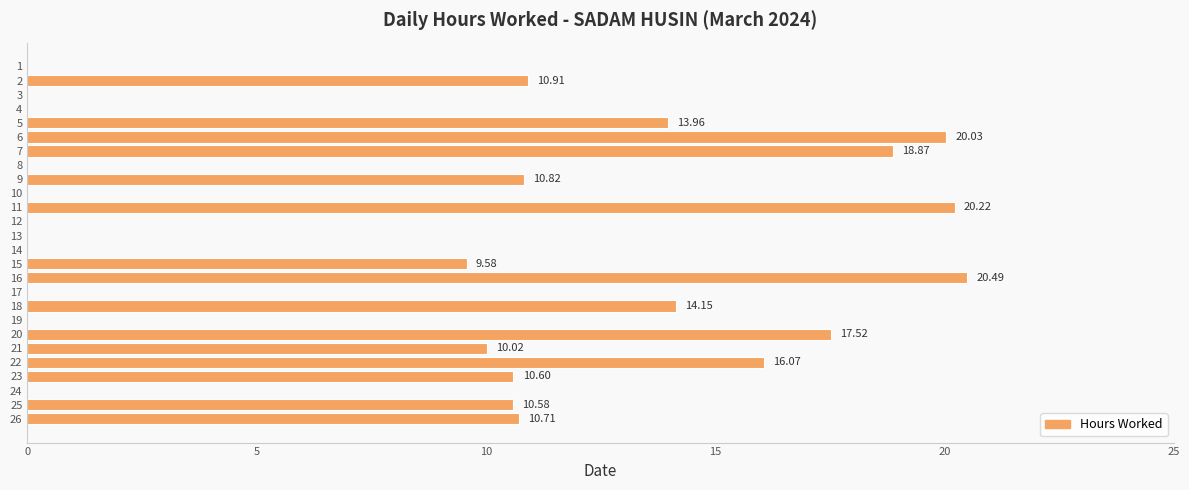

How many series are shown in this chart?

1